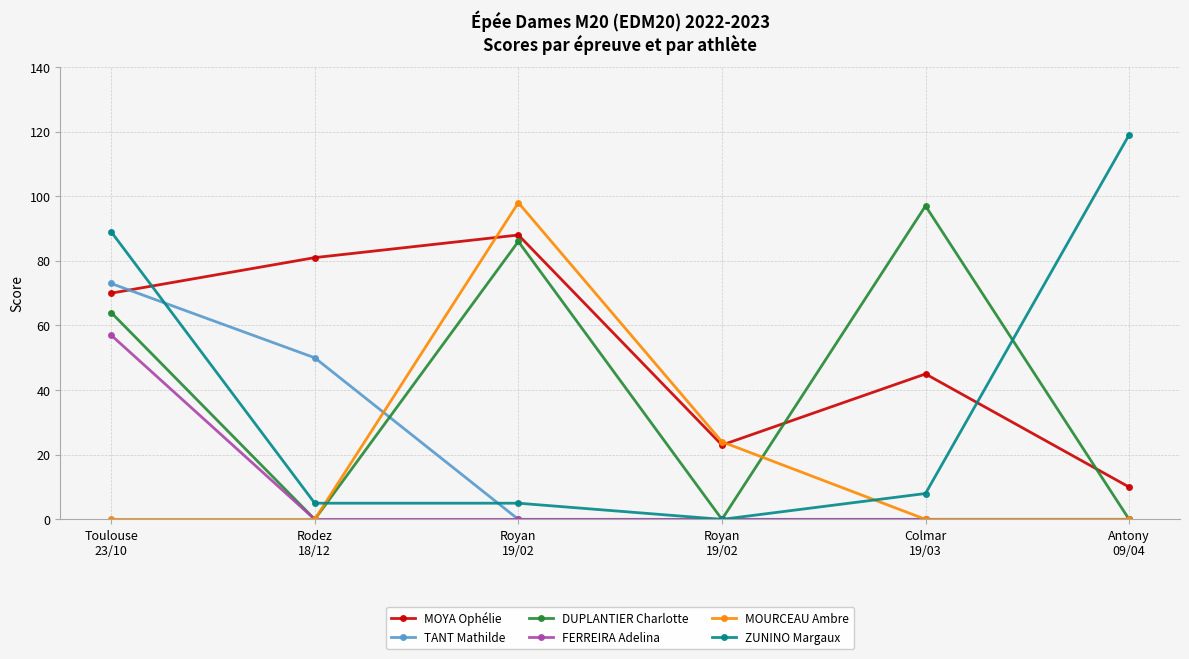

What is the sum of the TANT Mathilde values at Antony
09/04 and Rodez
18/12?

50